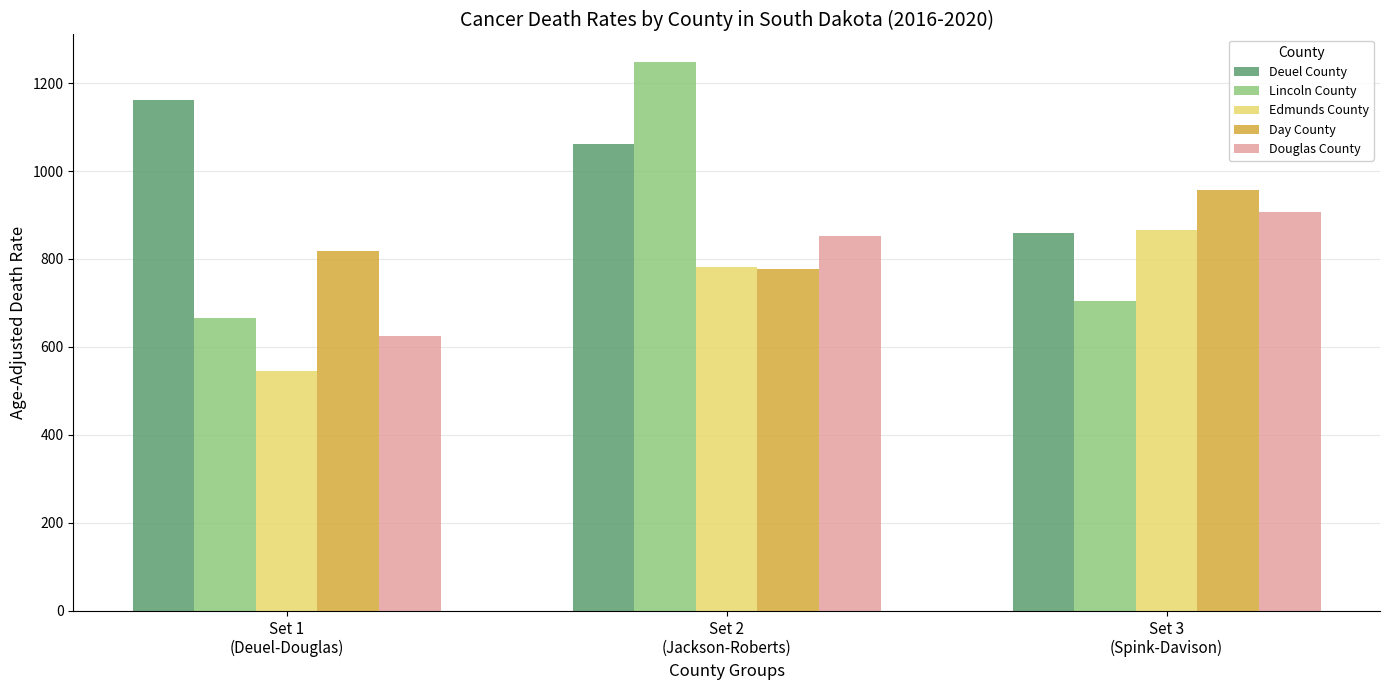

Which series has the largest range (max minus min)?

Lincoln County